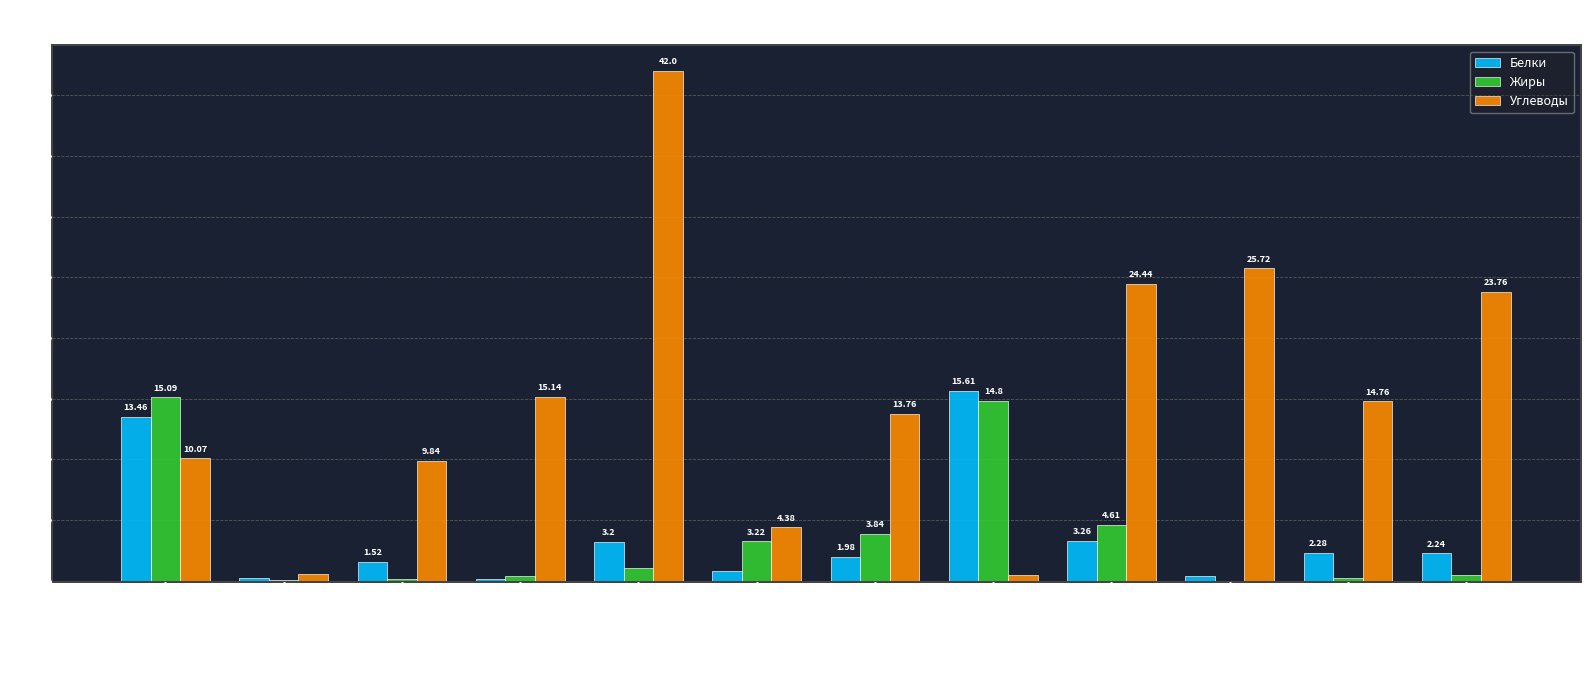

The value of Углеводы at Суфле куриное is 5.9. True or false?

False